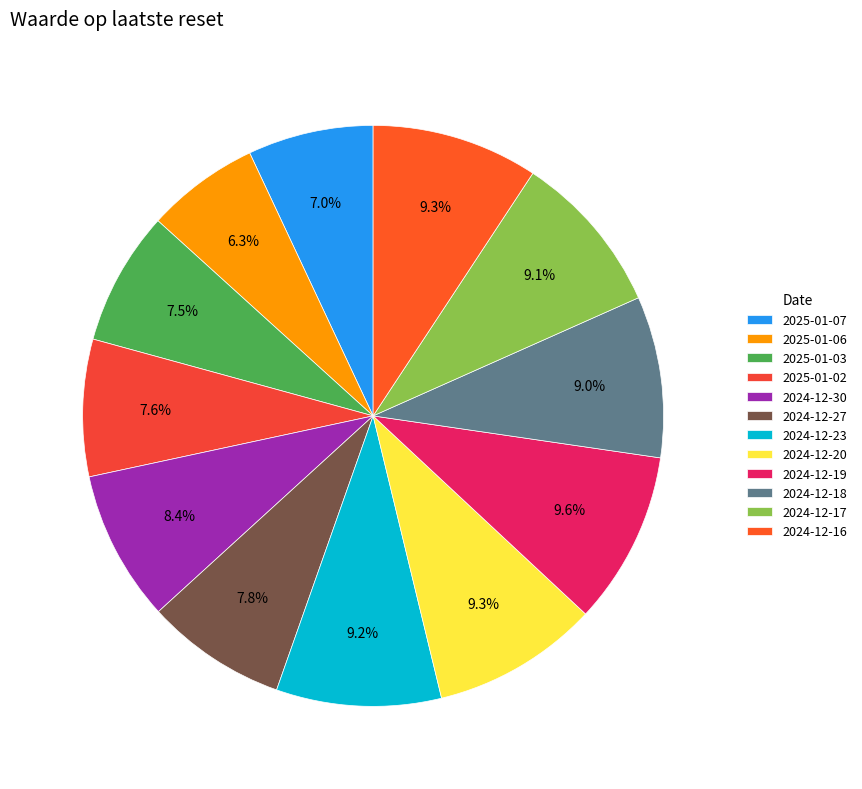

To the nearest percent, what is the combined percentage of 2024-12-17 and 2024-12-23?

18%